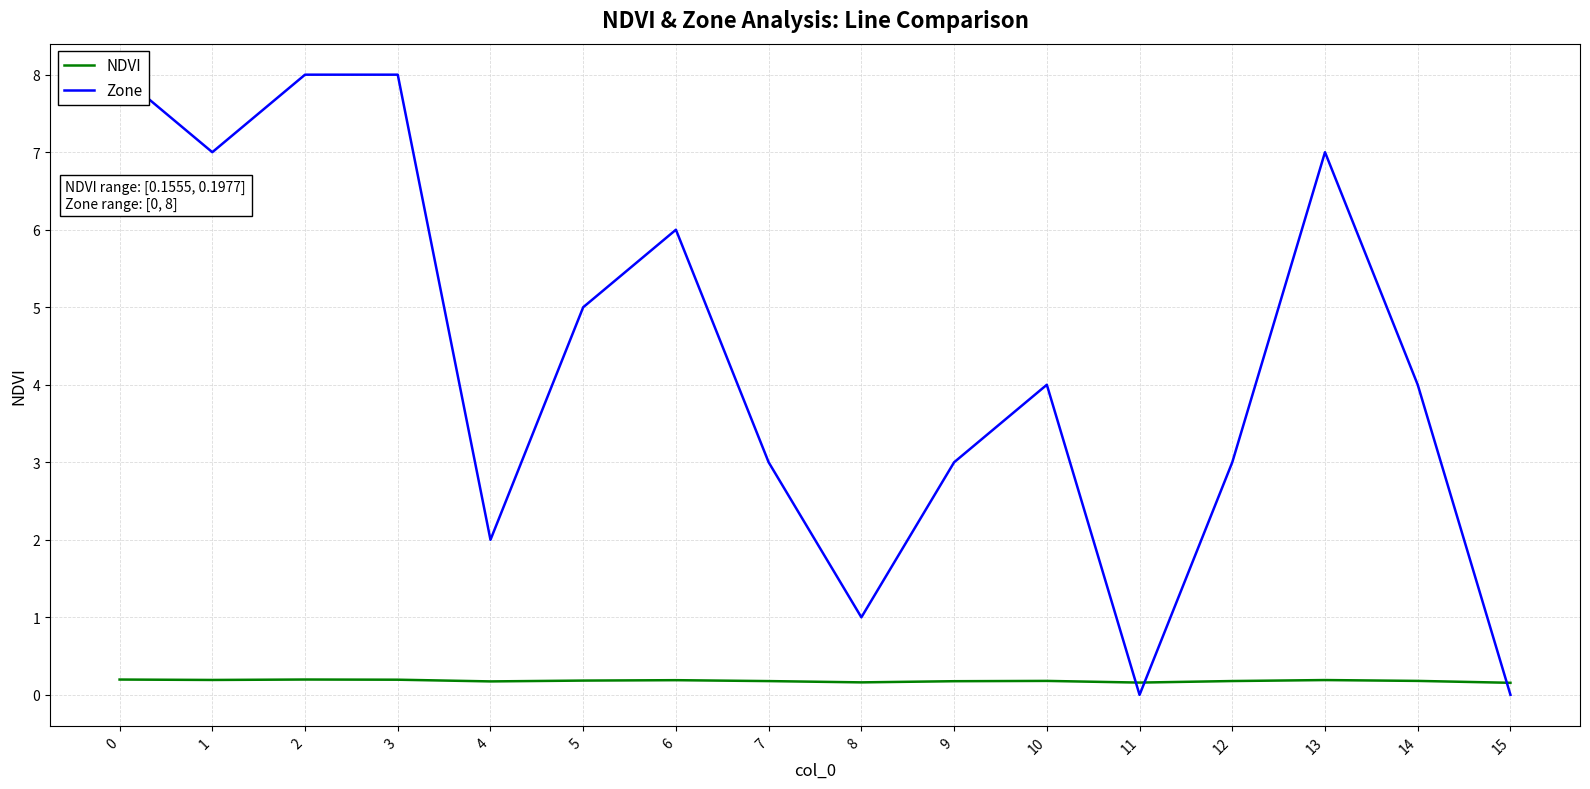

Rank the series by their average value, from highest to lowest.

Zone, NDVI